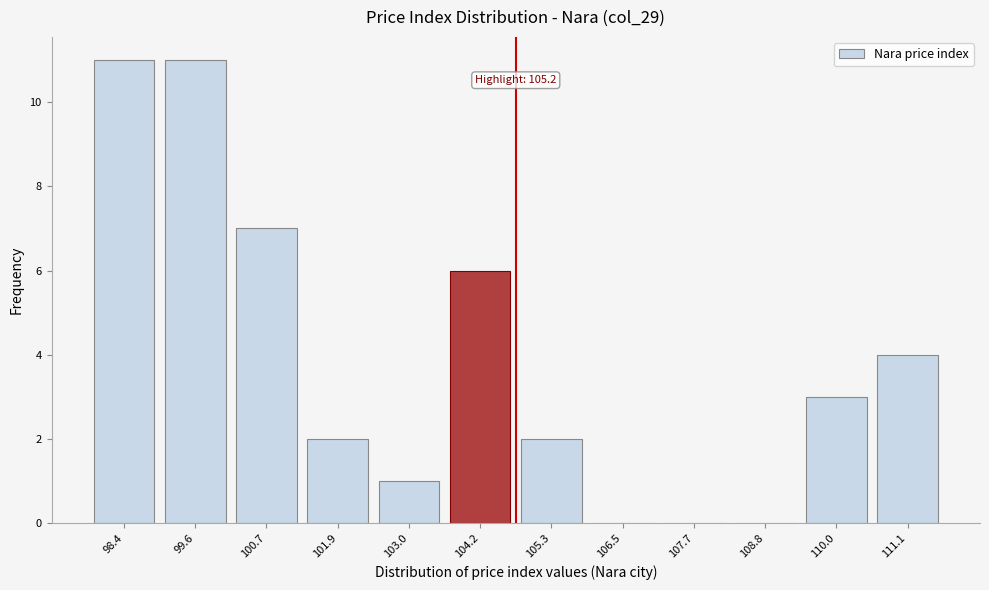

Reading right to left, extract all data points from this chart.

111.1=4	110.0=3	108.8=0	107.7=0	106.5=0	105.3=2	104.2=6	103.0=1	101.9=2	100.7=7	99.6=11	98.4=11